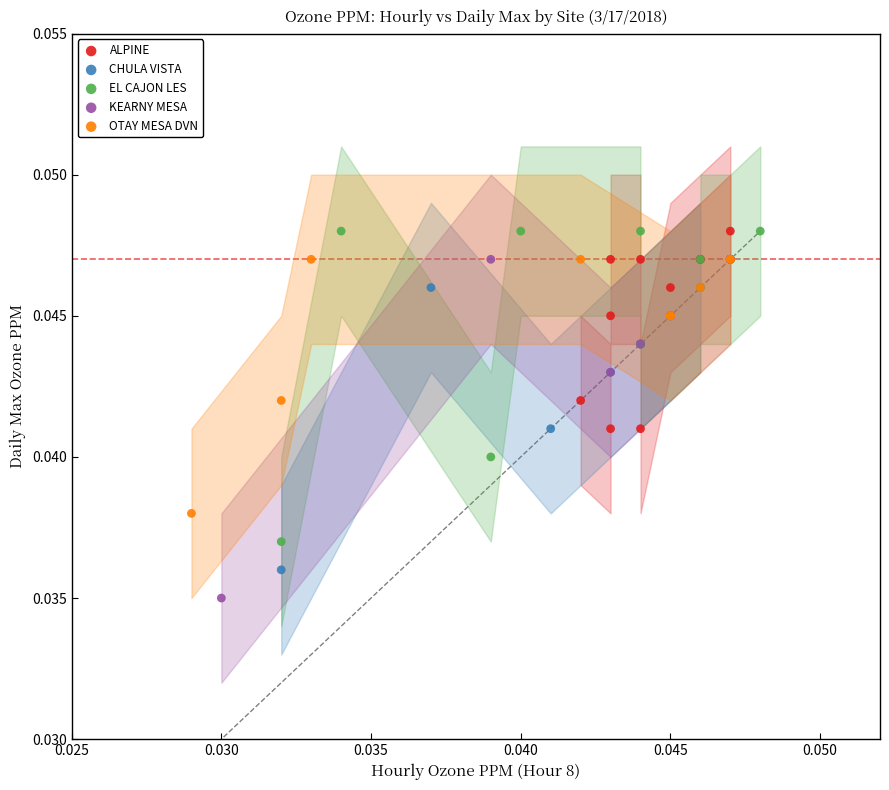

Which series contains the lowest Y value?

KEARNY MESA